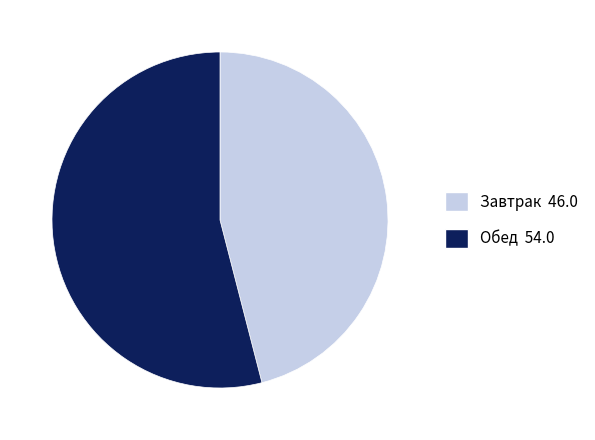

Does any single category account for the majority?

Yes